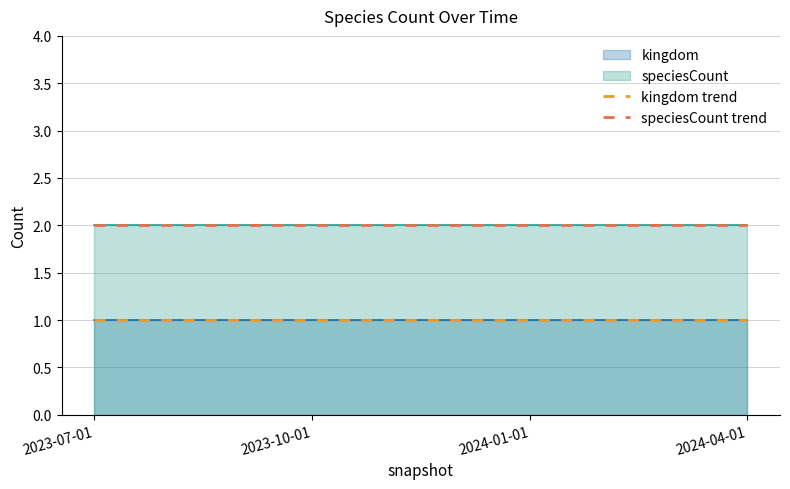

True or false: kingdom trend and speciesCount trend cross at least once.

False